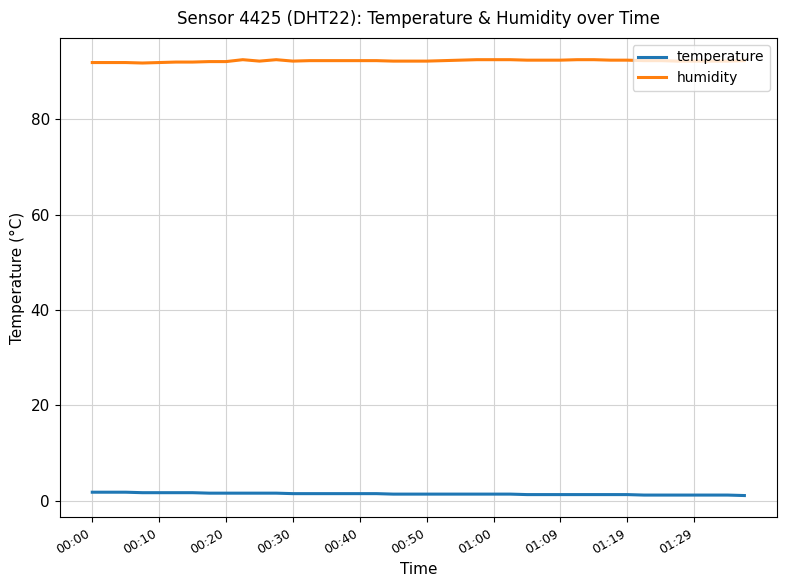

Which series has the largest total across all categories?

humidity